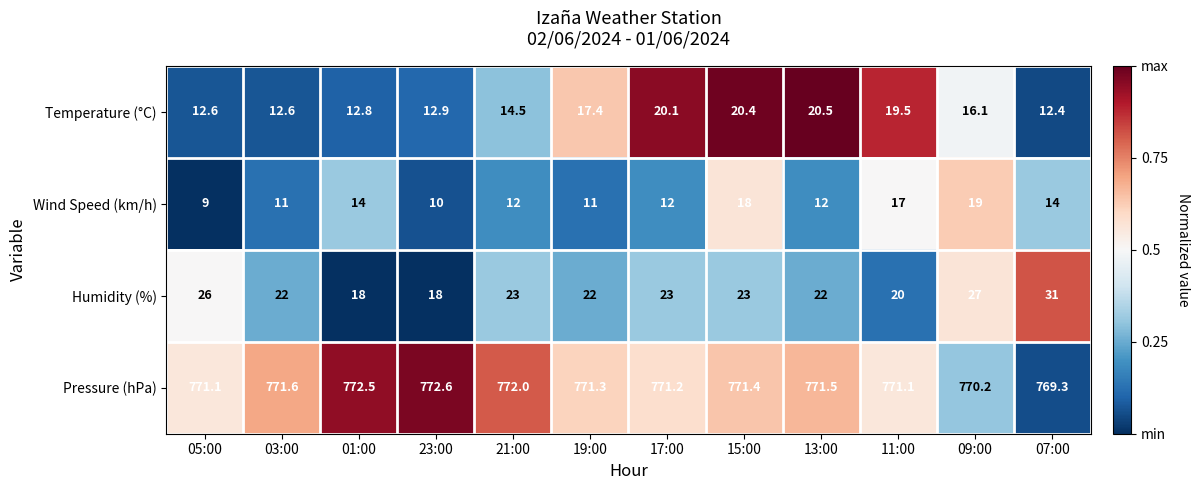

What is the sum of the Pressure (hPa) values at 15:00 and 23:00?

1544.0